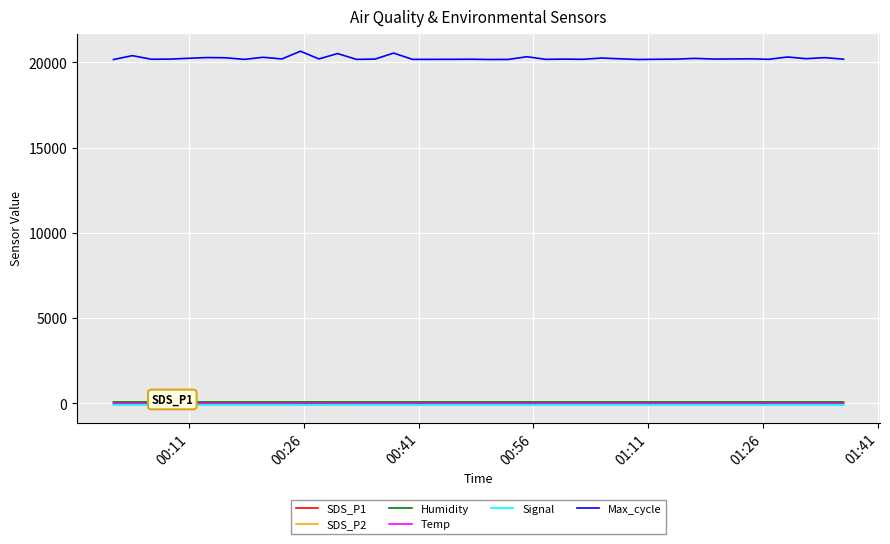

What is the maximum value for Max_cycle?

20659.0